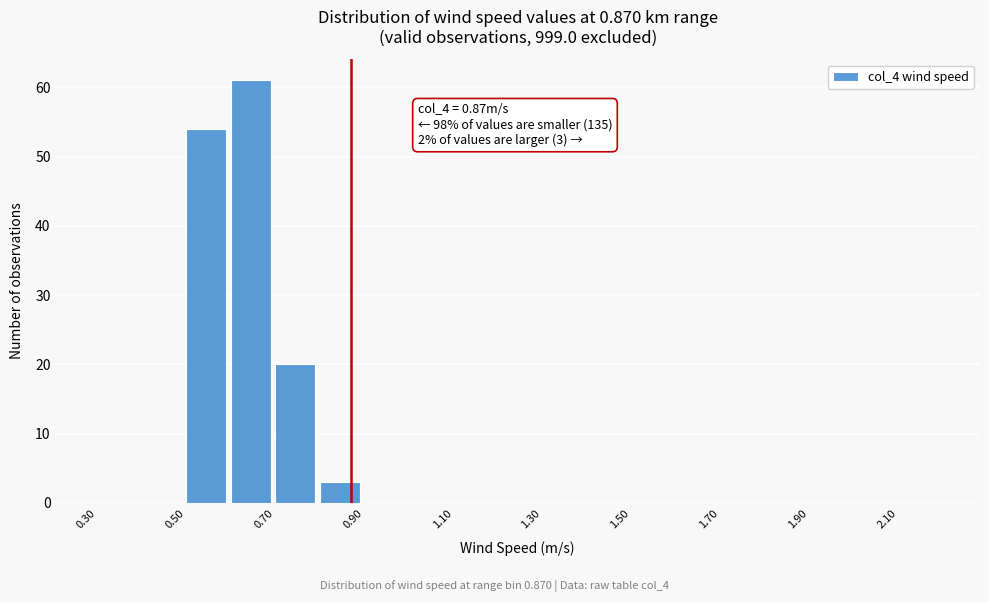

Over which range of the x-axis is the bar tallest?

0.6 to 0.7